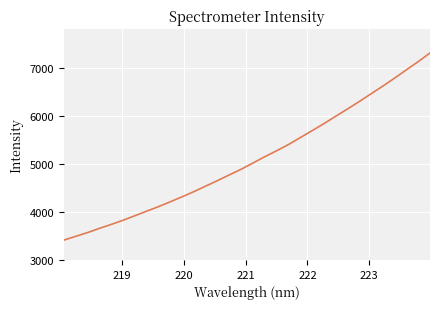

What is the smallest value displayed?

3411.3